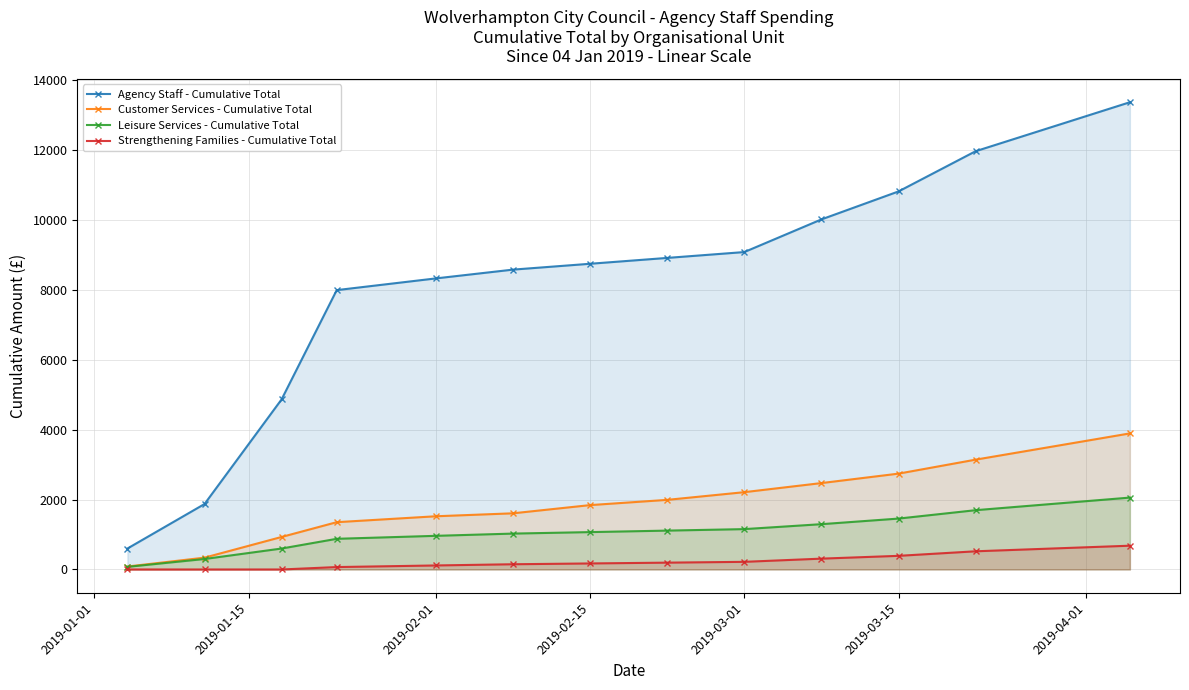

Does the chart display data point markers on the line(s)?

Yes